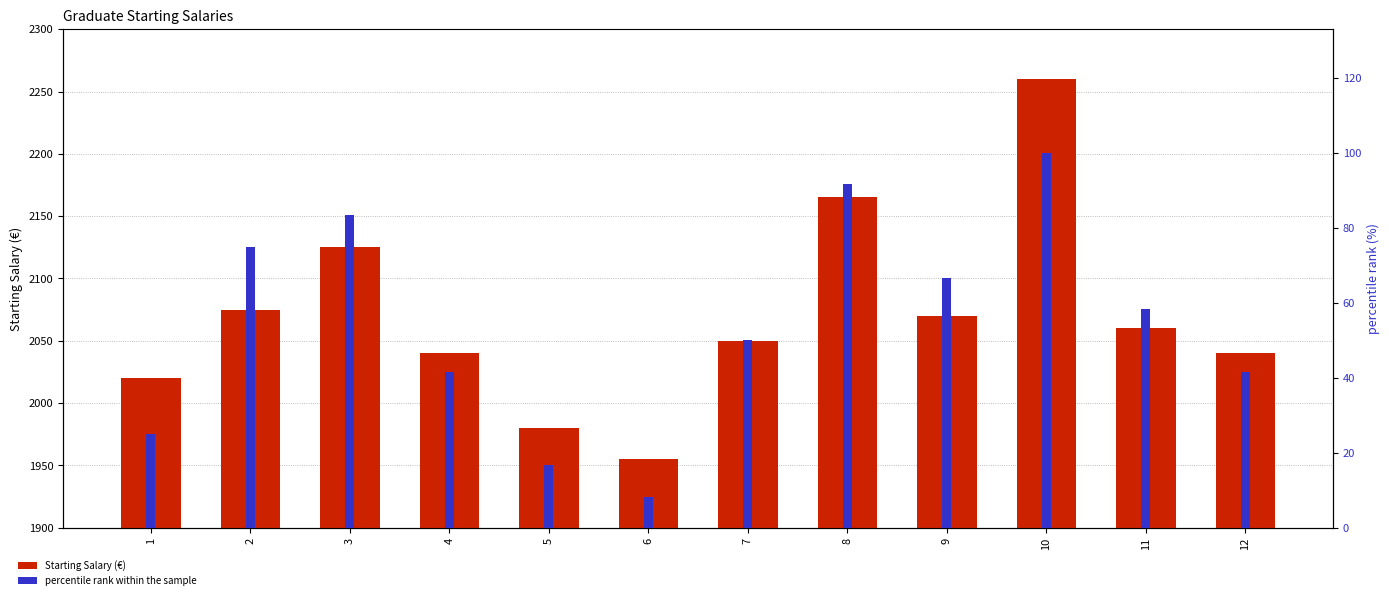

Count the number of categories in the chart.

12